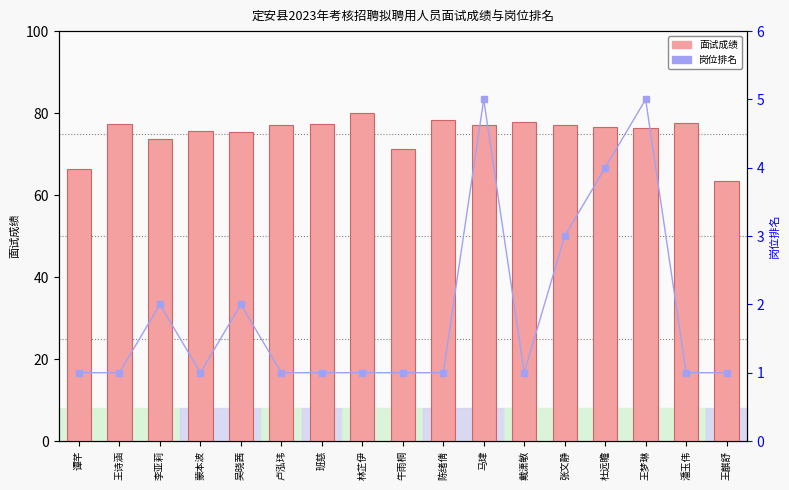

Reading left to right, list all the values displayed in this chart.

面试成绩: 谭芊=66.3	王诗涵=77.3	李亚莉=73.7	蒙本波=75.7	吴晓茜=75.3	卢泓玮=77.0	班慈=77.3	林芷伊=80.0	牛雨桐=71.3	陈绪倩=78.3	马珒=77.0	戴潇敏=77.8	张文静=77.0	杜远瞻=76.7	王梦琳=76.3	潘玉伟=77.7	王麒舒=63.3
岗位排名: 谭芊=1.0	王诗涵=1.0	李亚莉=2.0	蒙本波=1.0	吴晓茜=2.0	卢泓玮=1.0	班慈=1.0	林芷伊=1.0	牛雨桐=1.0	陈绪倩=1.0	马珒=5.0	戴潇敏=1.0	张文静=3.0	杜远瞻=4.0	王梦琳=5.0	潘玉伟=1.0	王麒舒=1.0